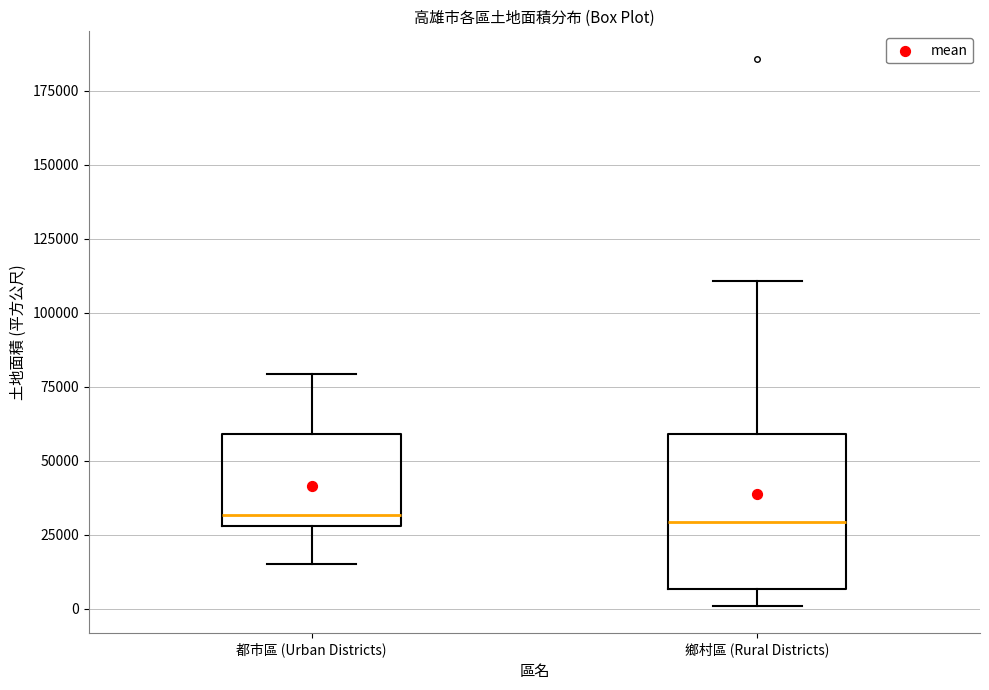

Which box is the tallest, from its lower edge to its upper edge?

鄉村區 (Rural Districts)